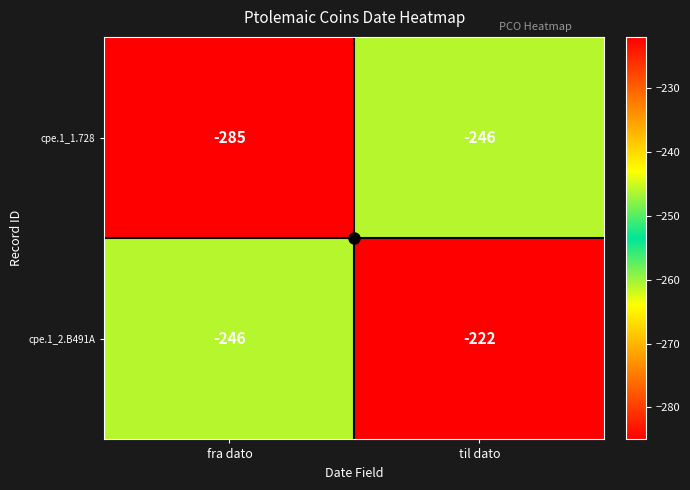

What is the difference between the maximum and minimum values in the cpe.1_2.B491A series?

24